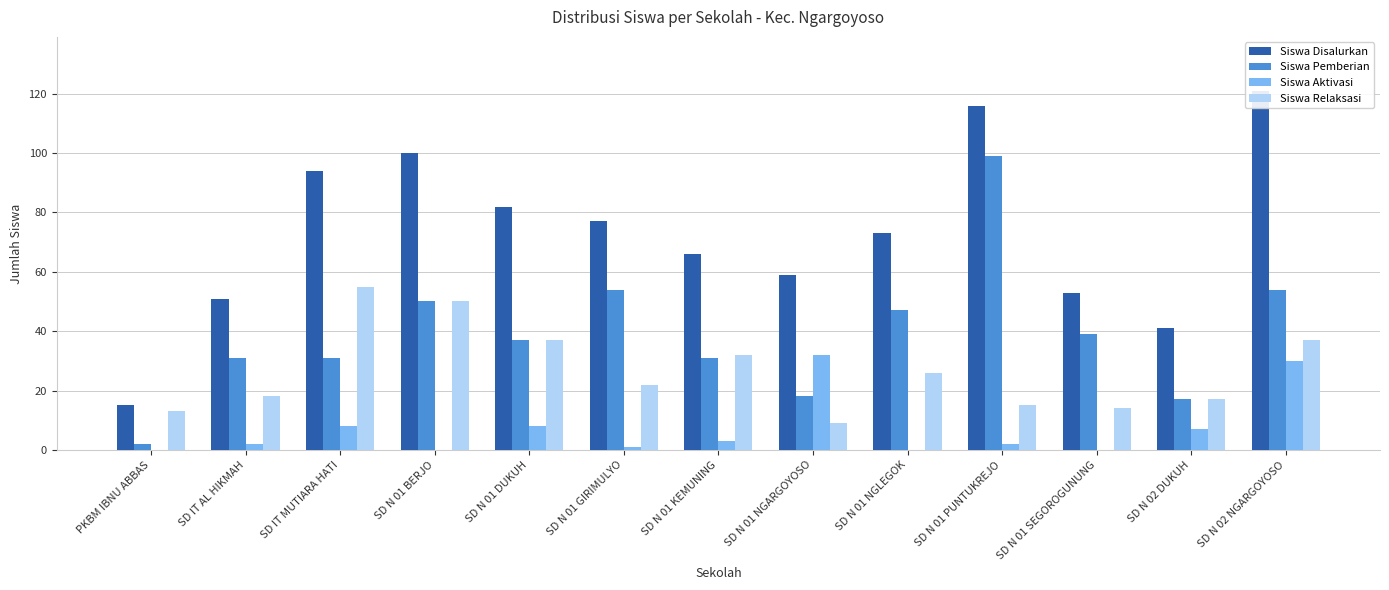

Does the chart contain stacked bars?

No